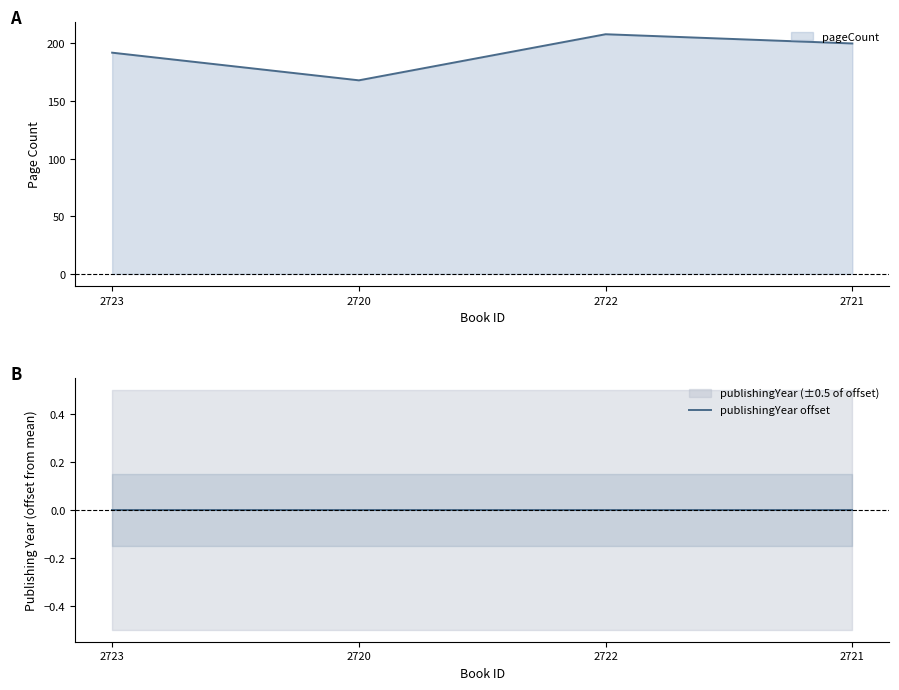

How many values are between 192 and 208?

3